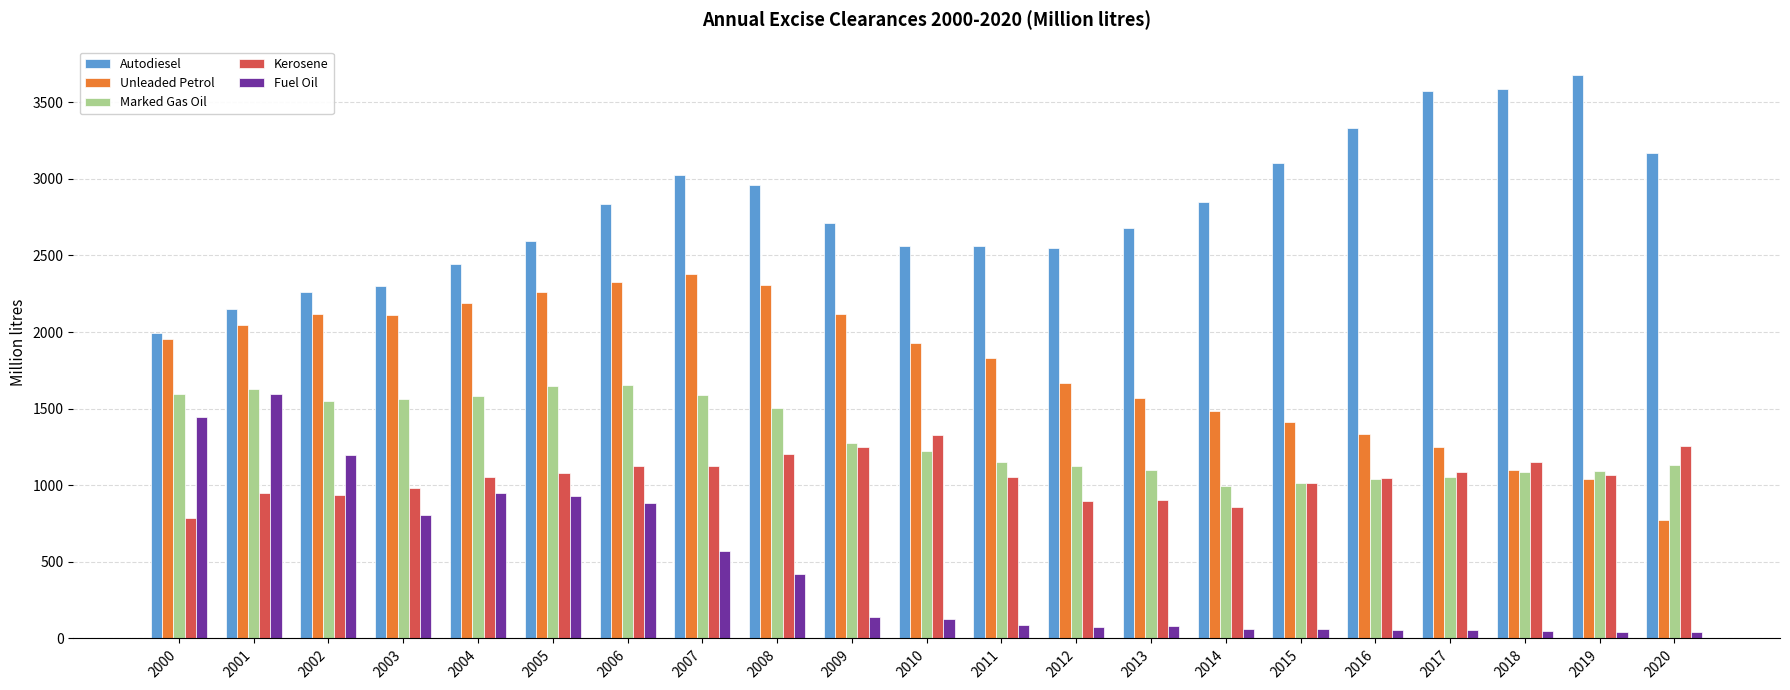

What is the highest value of the Marked Gas Oil series?

1653